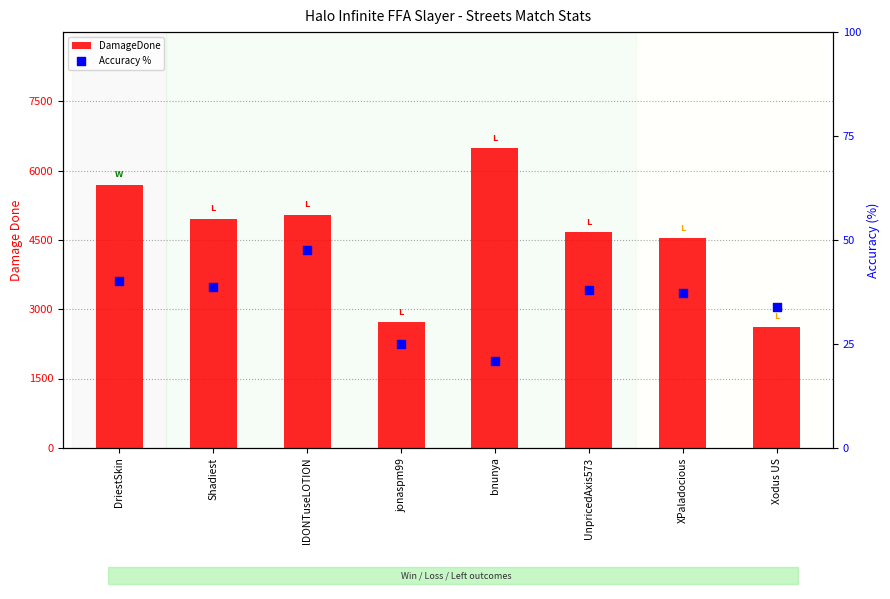

Which series contains the lowest Y value?

Accuracy %